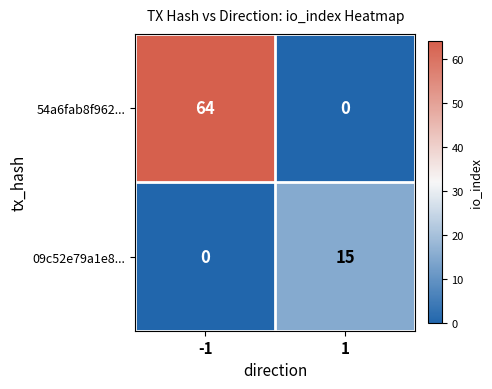

Between -1 and 1, which series saw the biggest shift?

54a6fab8f962...